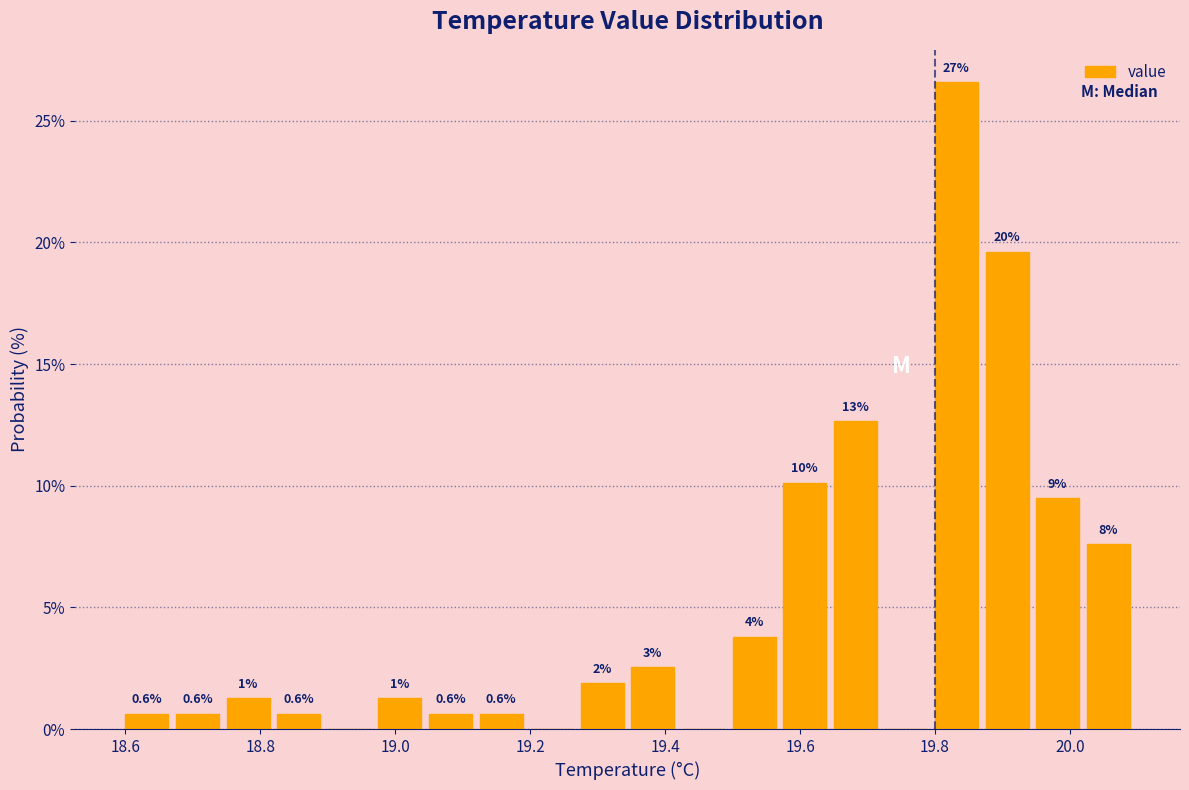

Read against the x-axis, roughly where is the centre of the tallest bar?

19.84